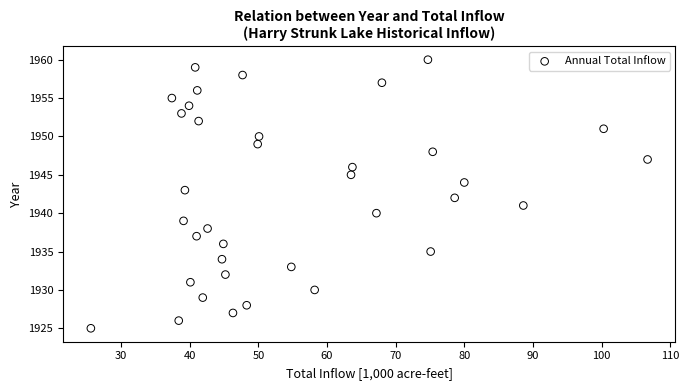

What is the range of Y values (max minus min)?

35